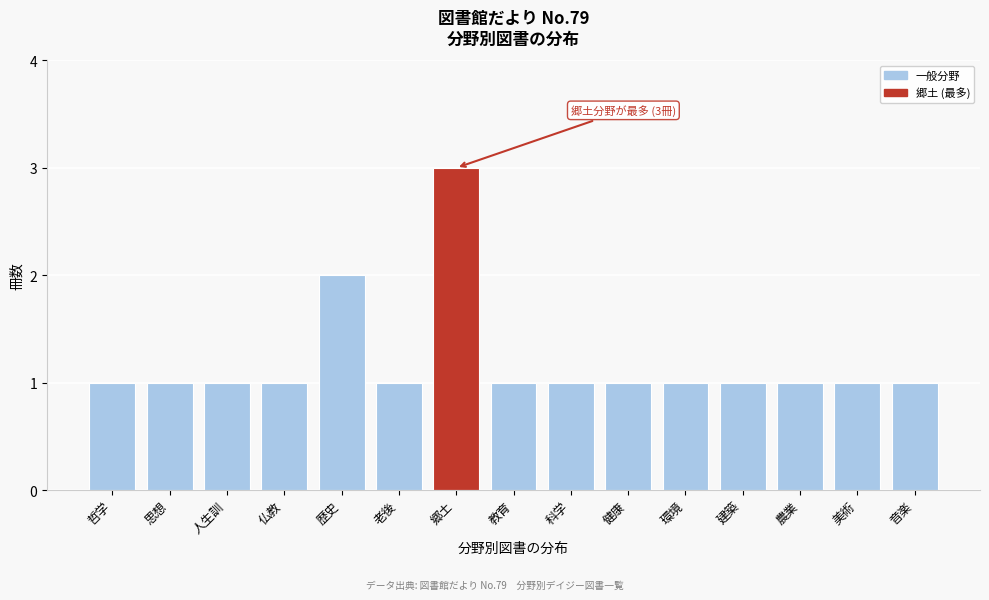

Reading left to right, extract all data points from this chart.

1	1	1	1	2	1	3	1	1	1	1	1	1	1	1